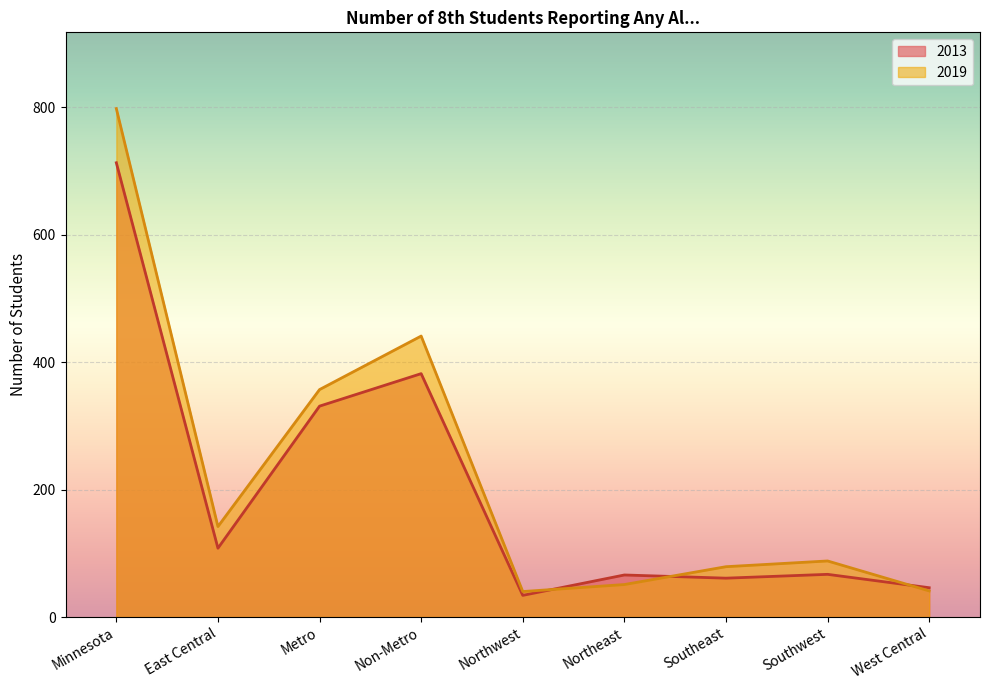

True or false: 2013 has more than 0 interior local peaks.

True